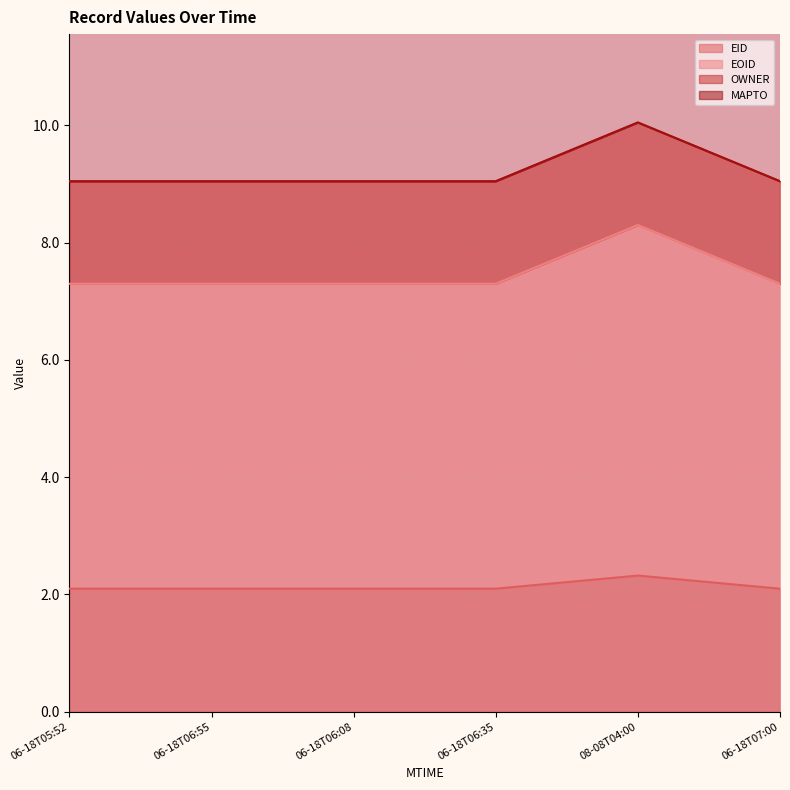

At which category is the sum across all series the highest?

08-08T04:00